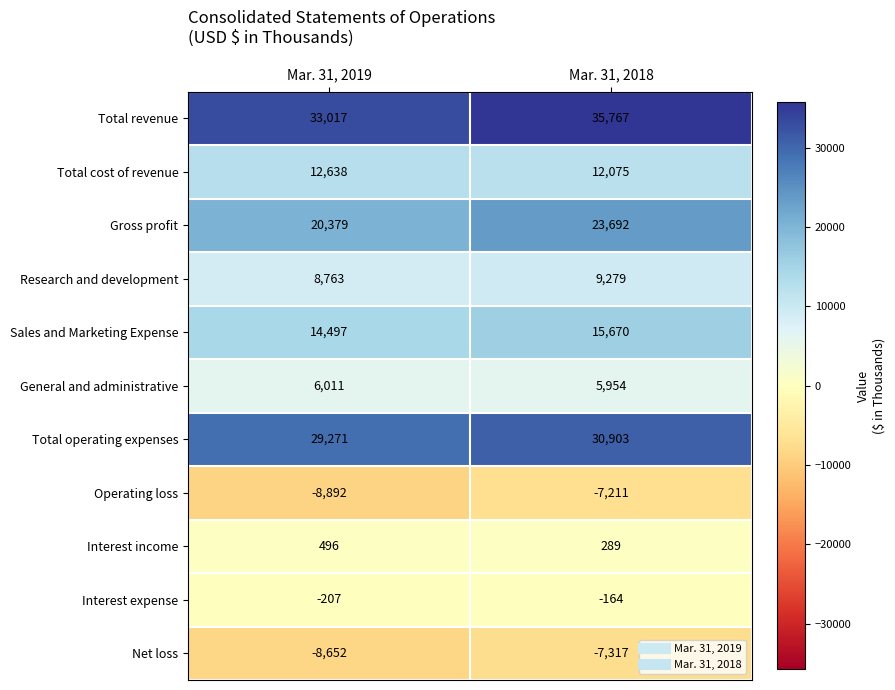

What is the sum of all Interest expense values?

-371